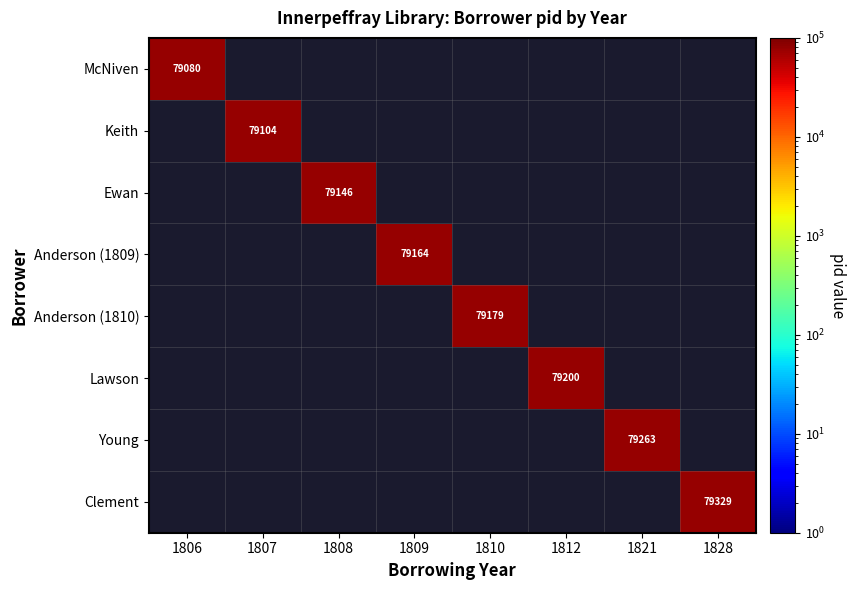

At how many categories does at least one series exceed 79309?

1